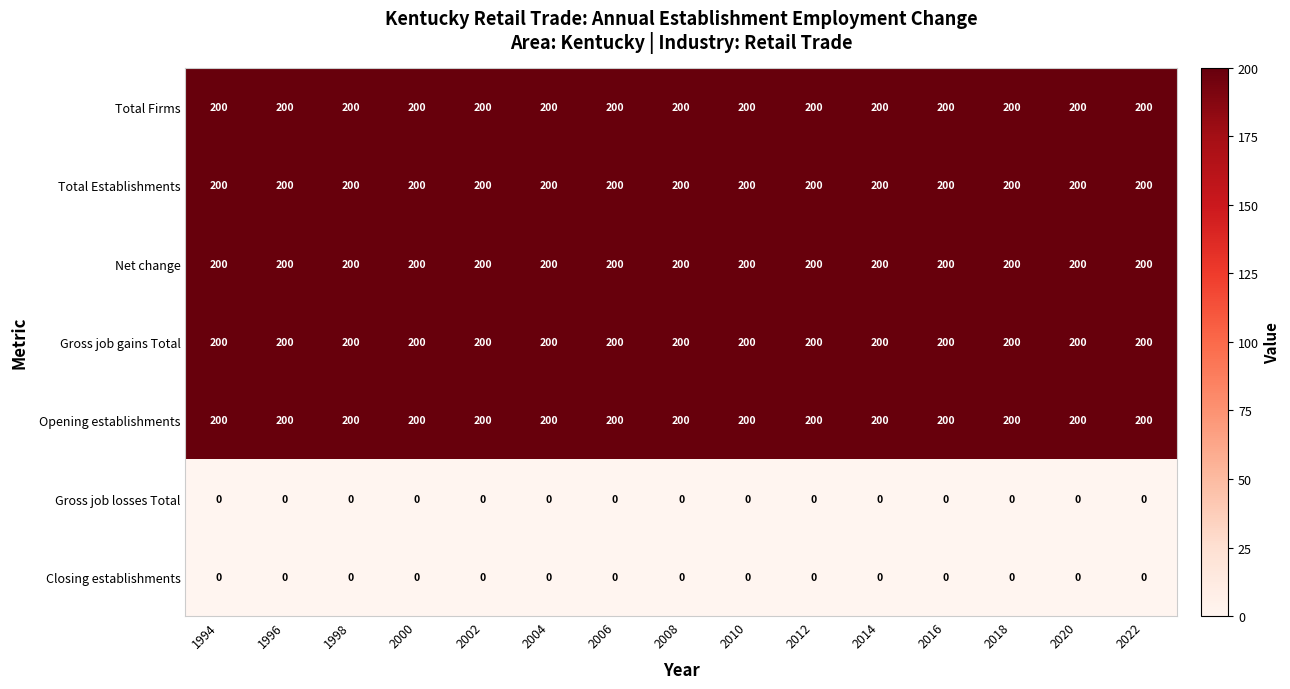

What is the spread (max minus min) of values at 2020?

200